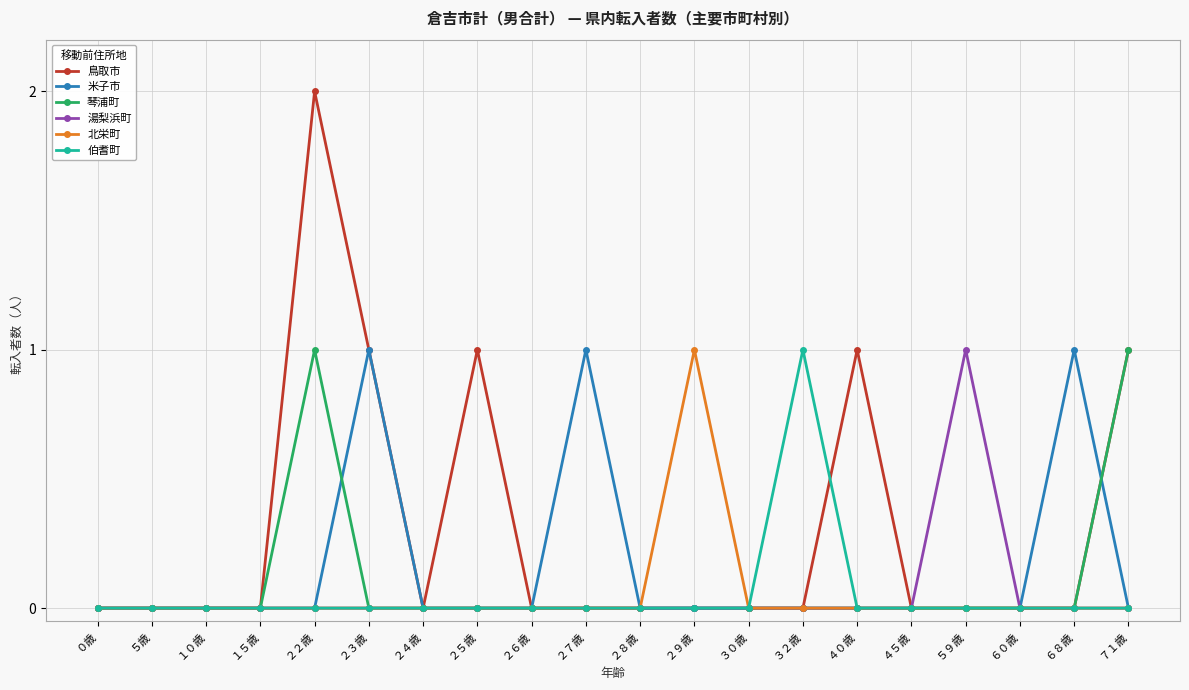

Does the chart have visible grid lines?

Yes